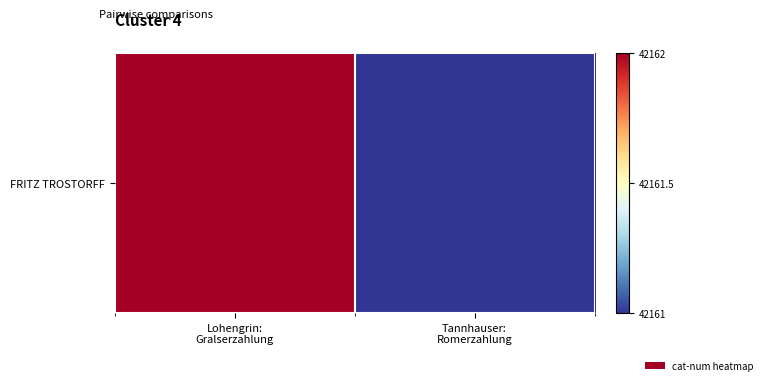

Which has a higher value, Lohengrin:
Gralserzahlung or Tannhauser:
Romerzahlung?

Lohengrin:
Gralserzahlung